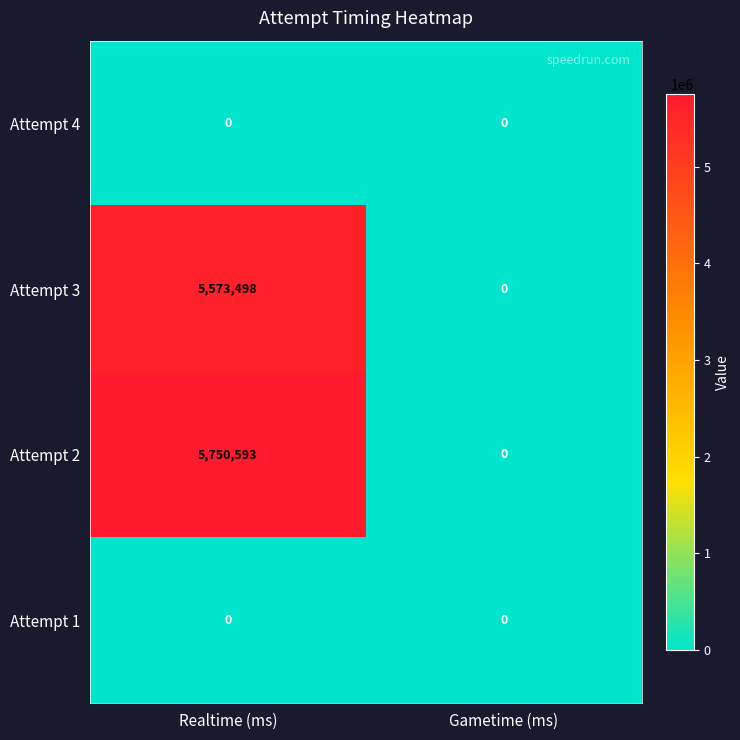

What is the total value across all series at Realtime (ms)?

11324091